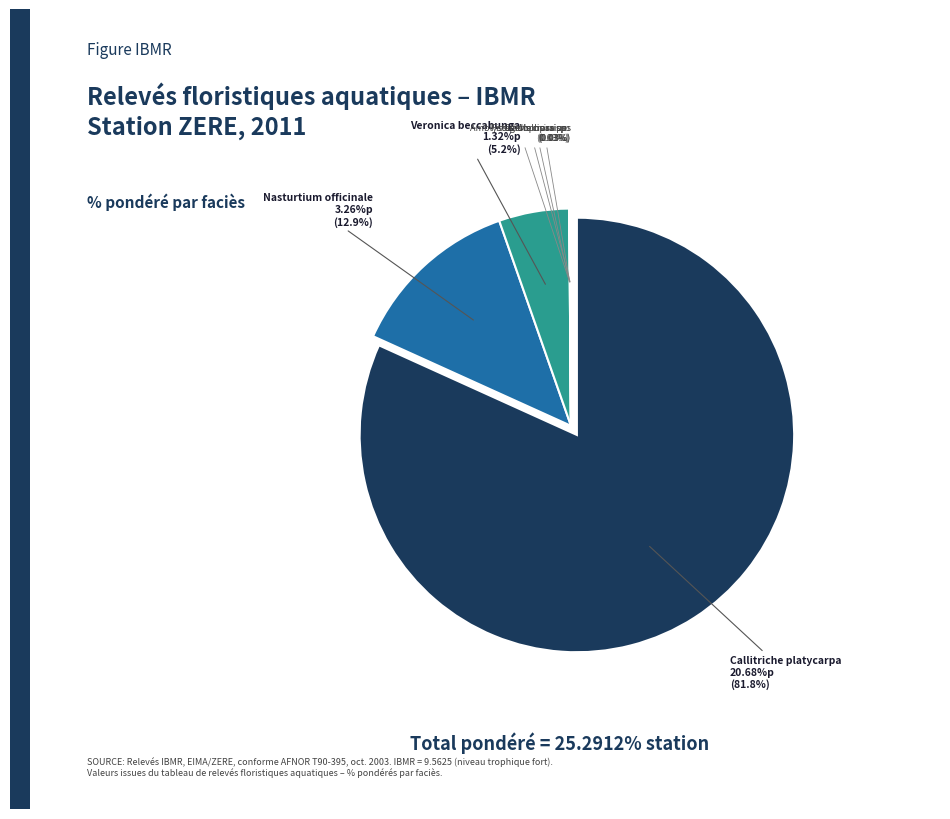

Is Nasturtium officinale the majority of the pie?

No